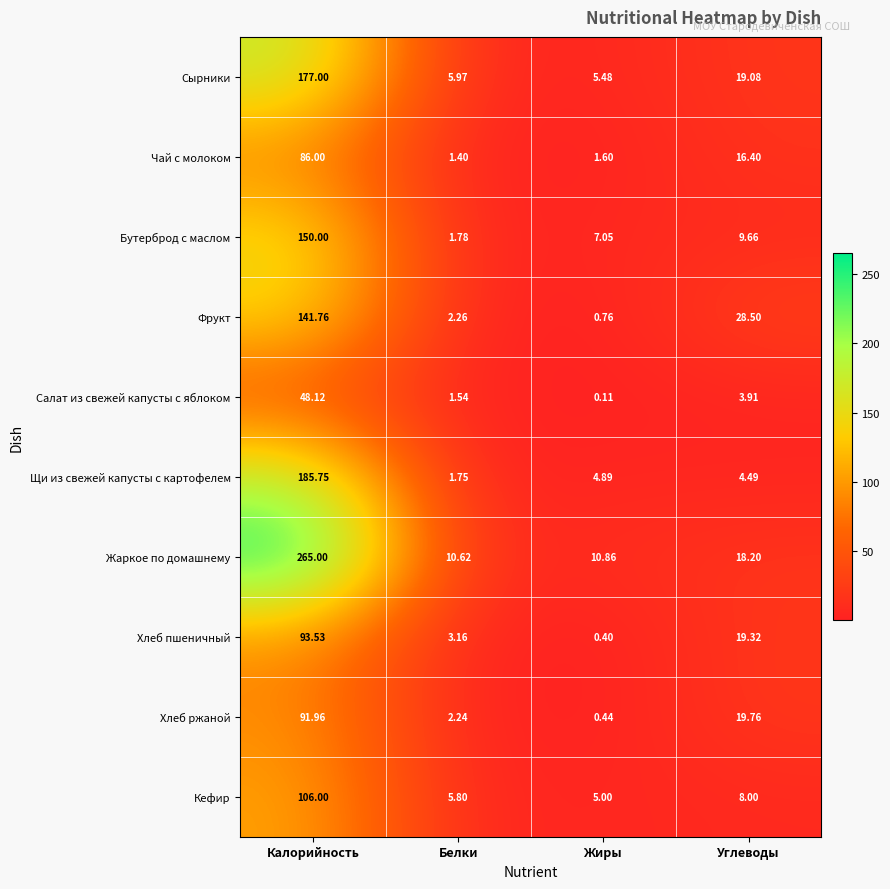

At which label is Щи из свежей капусты с картофелем closest to 93?

Жиры